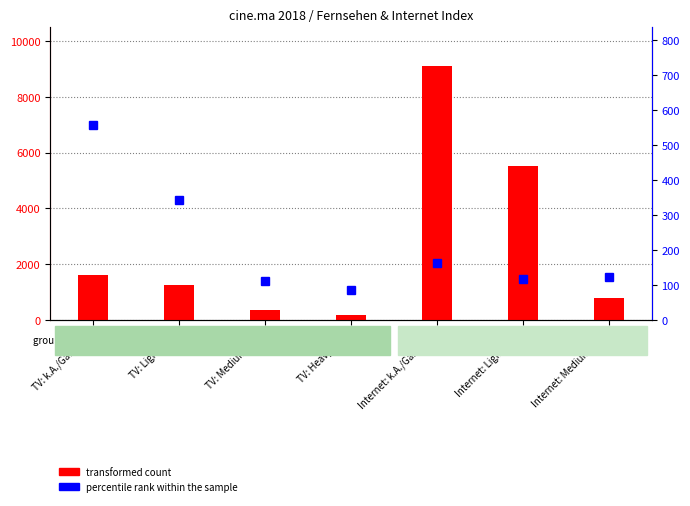

Is it true that transformed count equals 5523 at Internet: Light User?

True